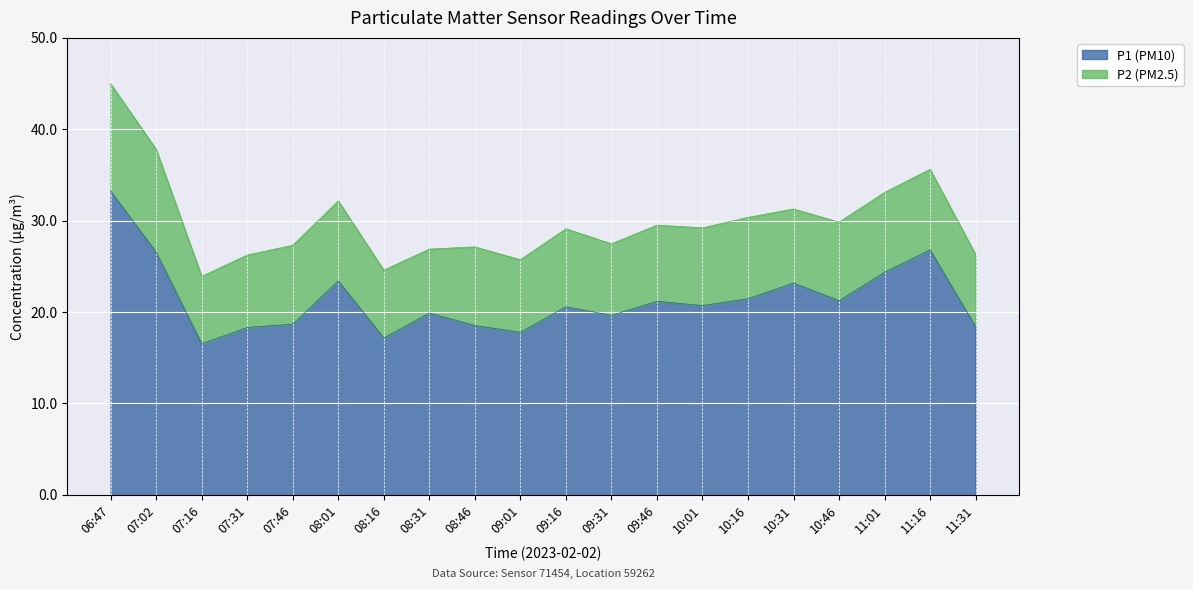

What is the change in value from 09:01 to 10:01?

+2.9